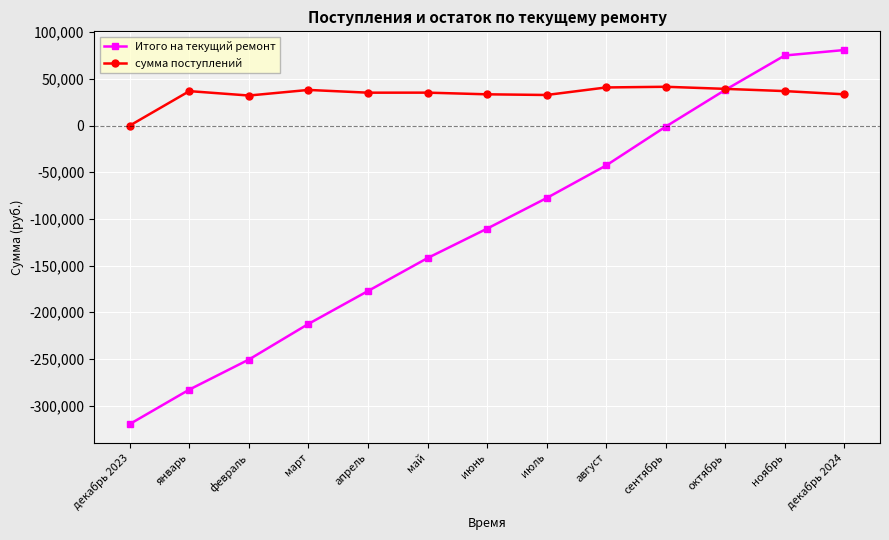

Which label corresponds to the smallest value in the chart?

декабрь 2023